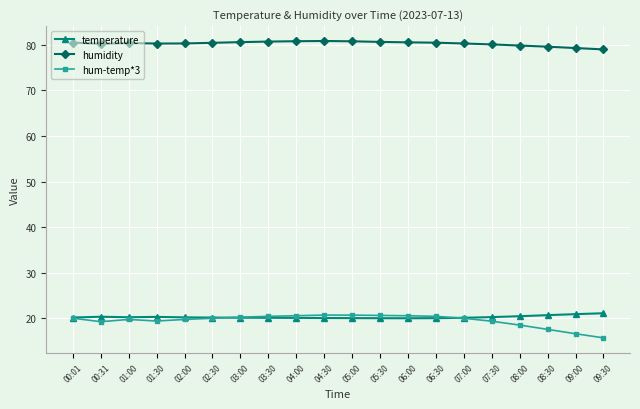

True or false: temperature has more than 1 points higher than both neighbors.

True